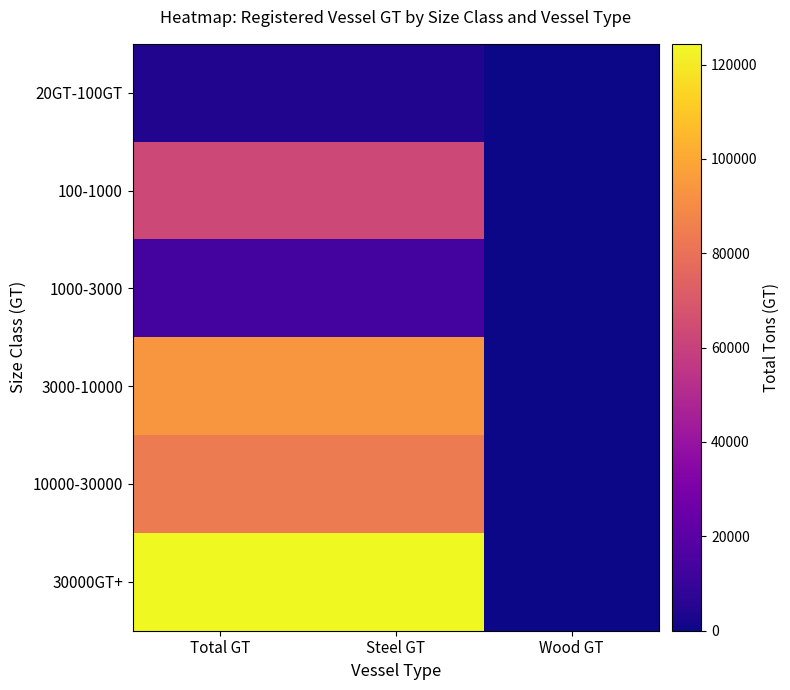

At which category is the sum across all series the highest?

Total GT